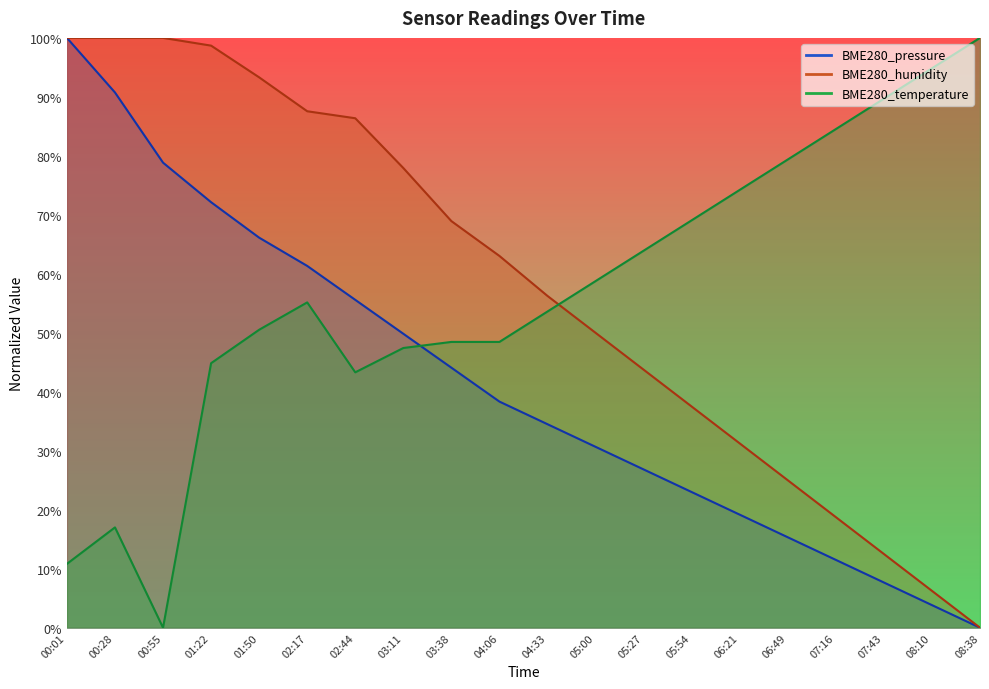

What is the highest value of the BME280_humidity series?

100.0